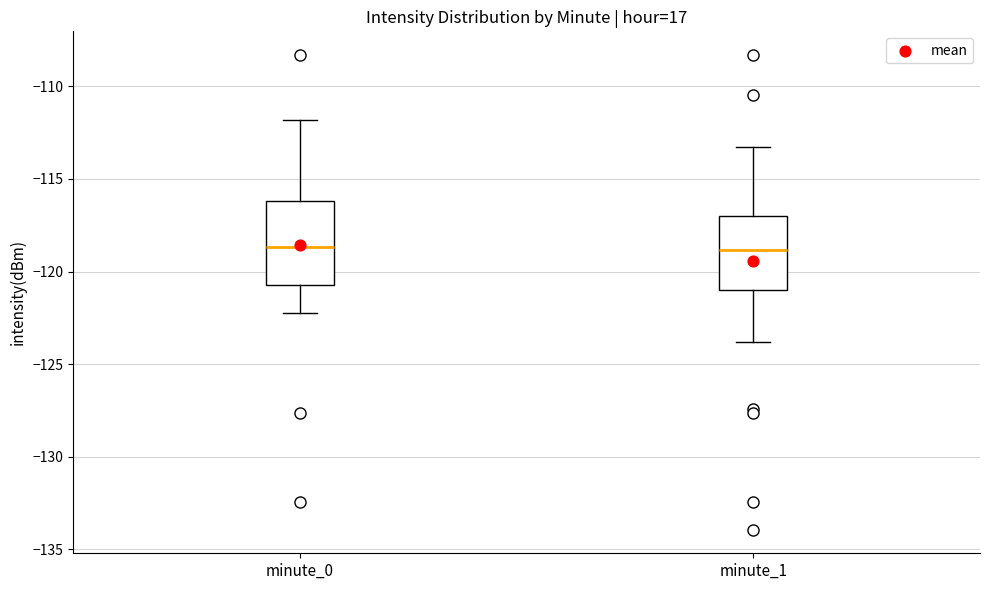

Which box is the tallest, from its lower edge to its upper edge?

minute_0